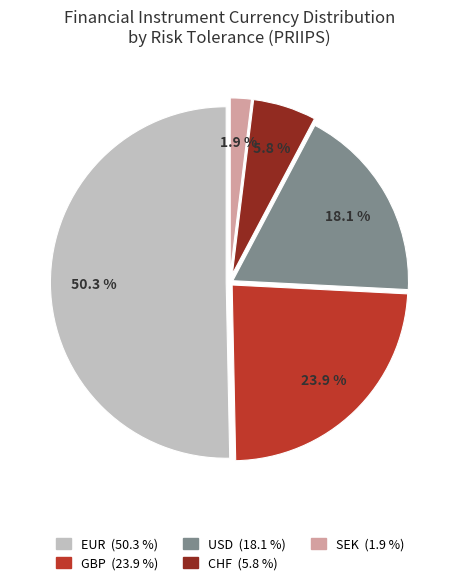

How many slices are in this pie chart?

5